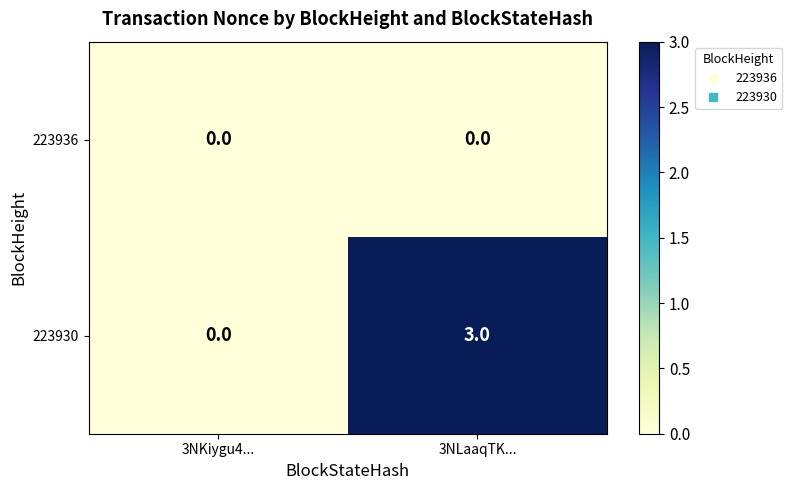

Reading left to right, extract all data points from this chart.

223936: 0	0
223930: 0	3